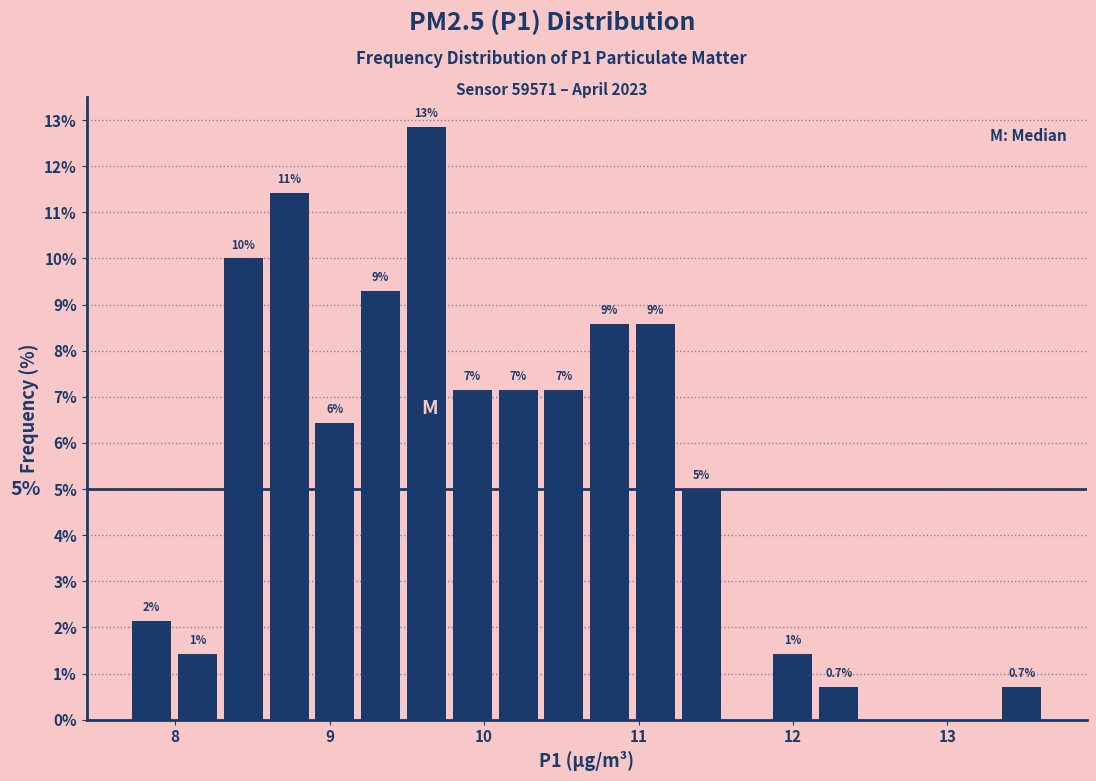

Read against the x-axis, roughly where is the centre of the tallest bar?

9.6